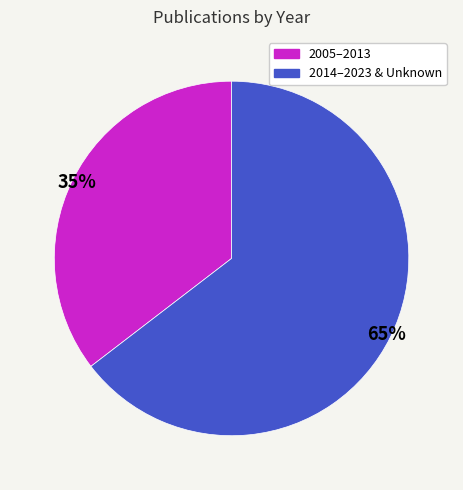

How many slices are in this pie chart?

2